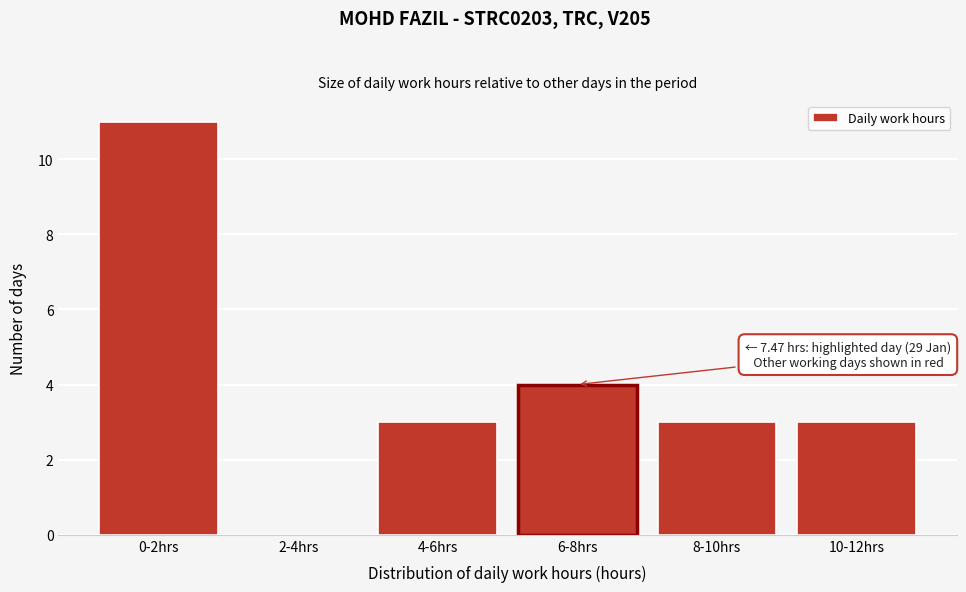

Which category has the highest value across all series?

0-2hrs